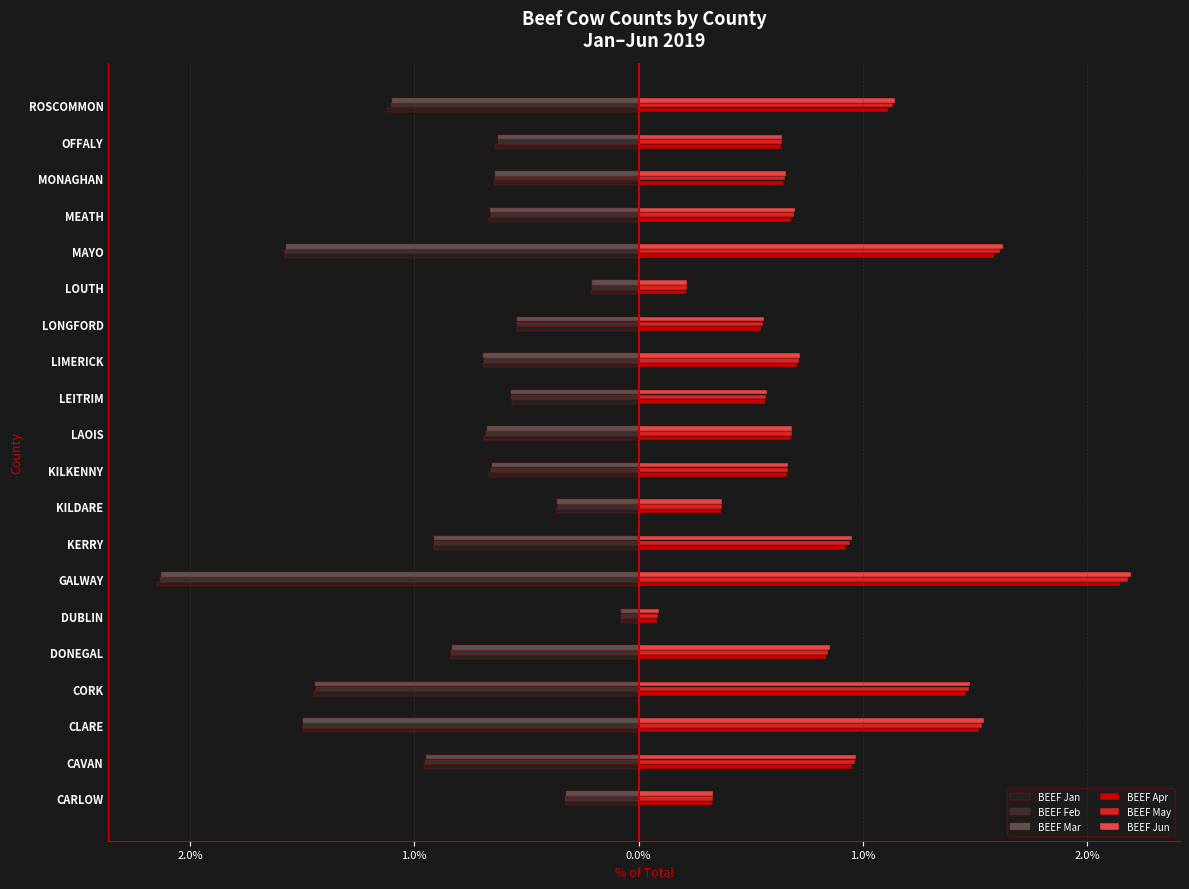

How many groups of bars are there?

20